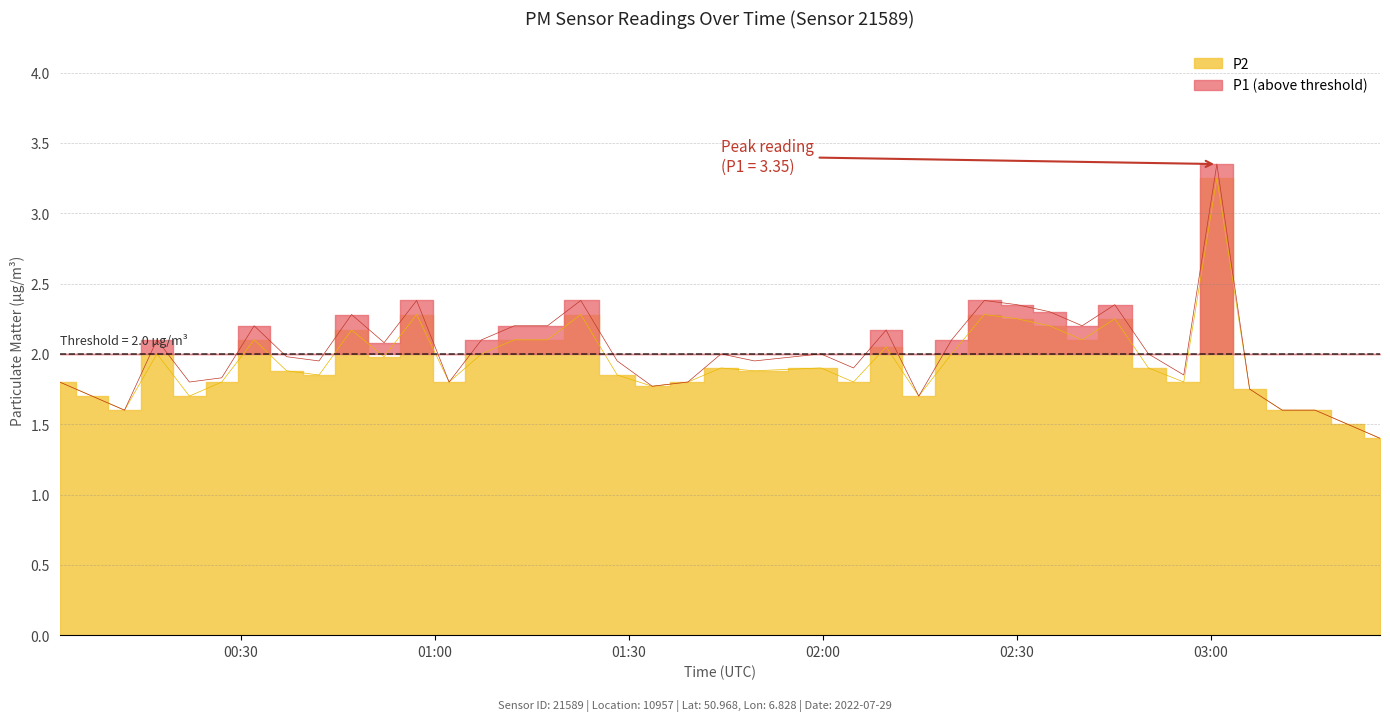

Where is the first local minimum for P2?

2022-07-29T00:12:01